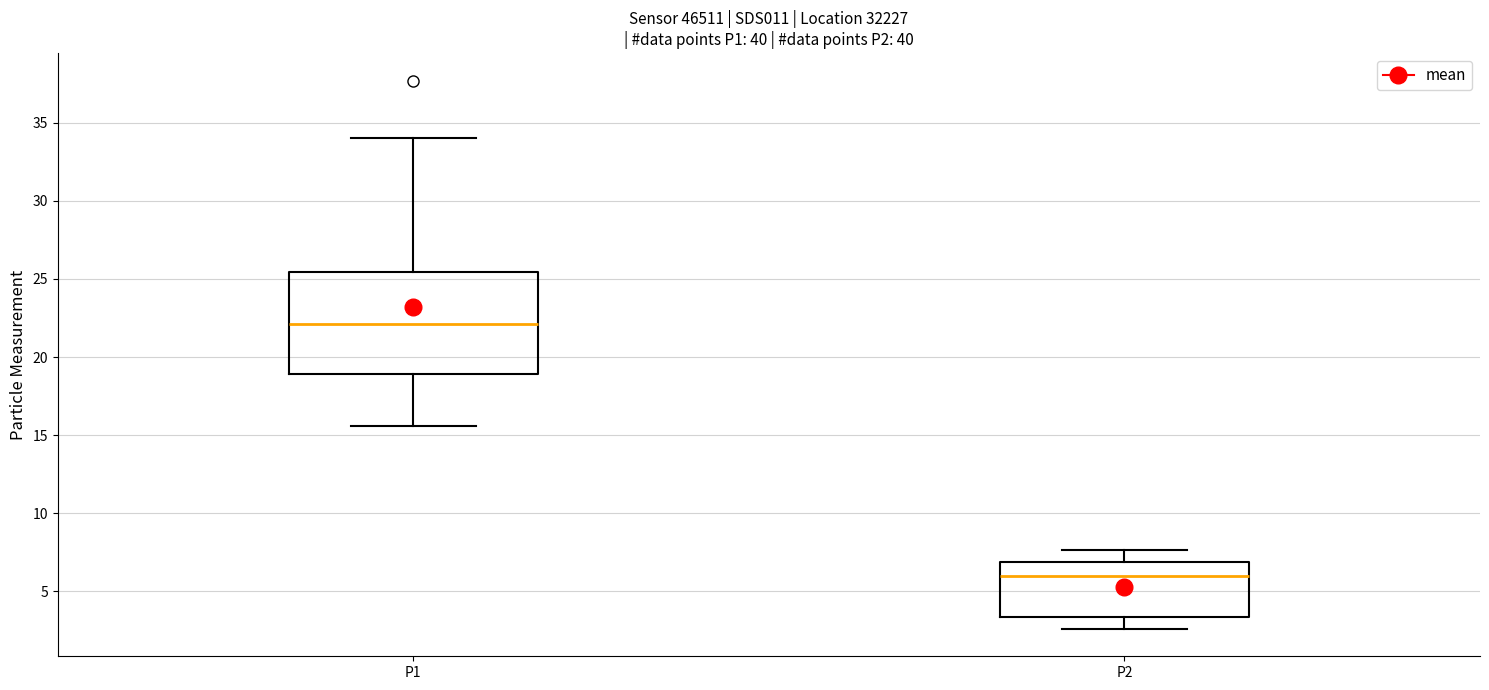

Which box has the highest median line?

P1